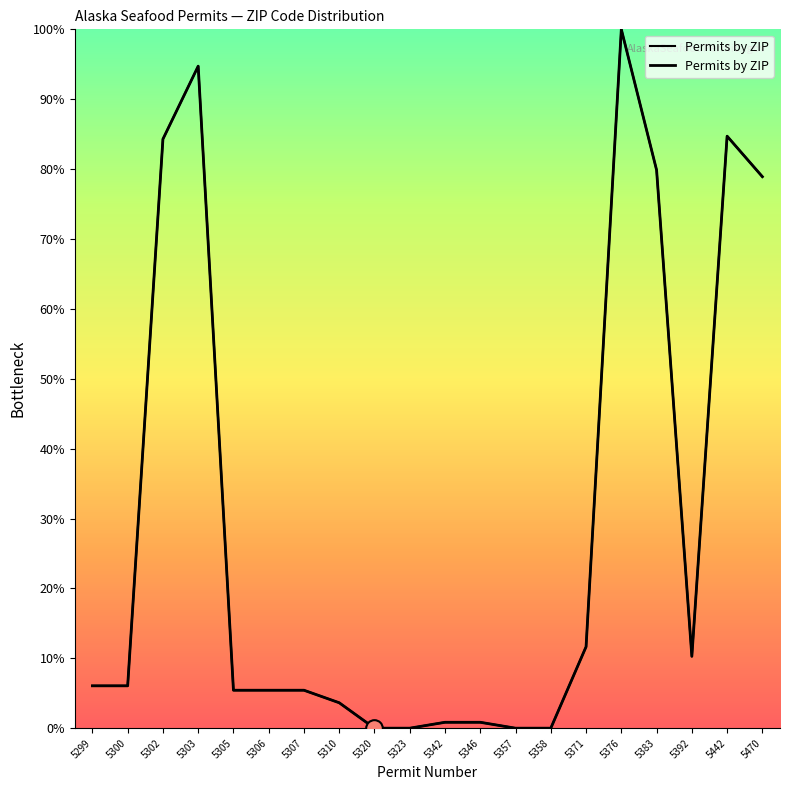

Where is the data nearest to the value 50?

5470